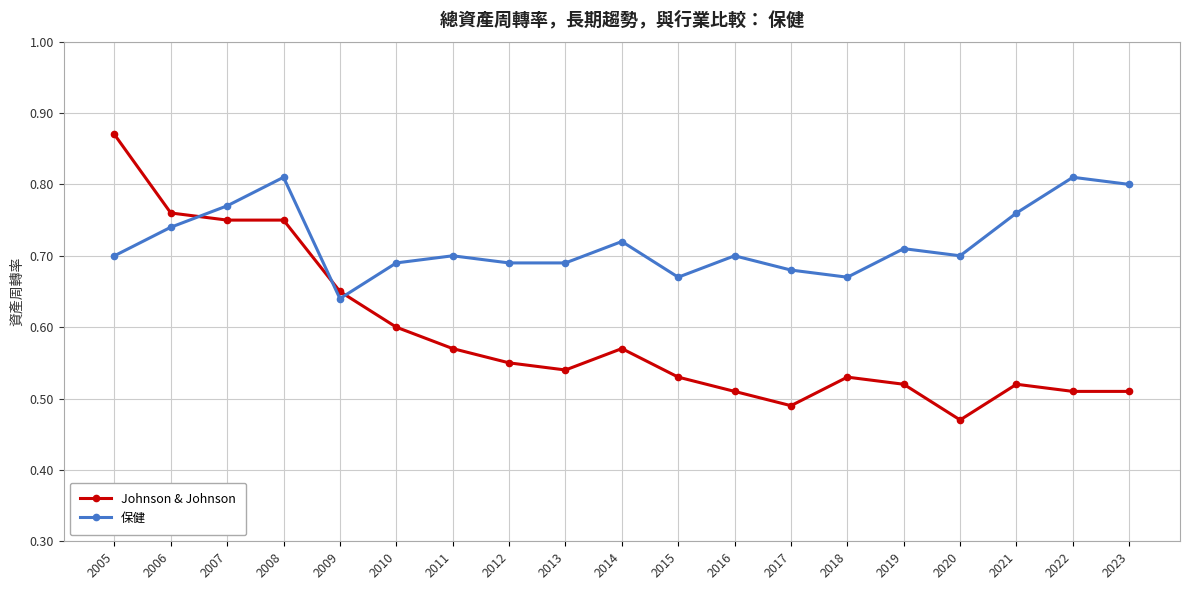

At which label does 保健 reach its minimum?

2009